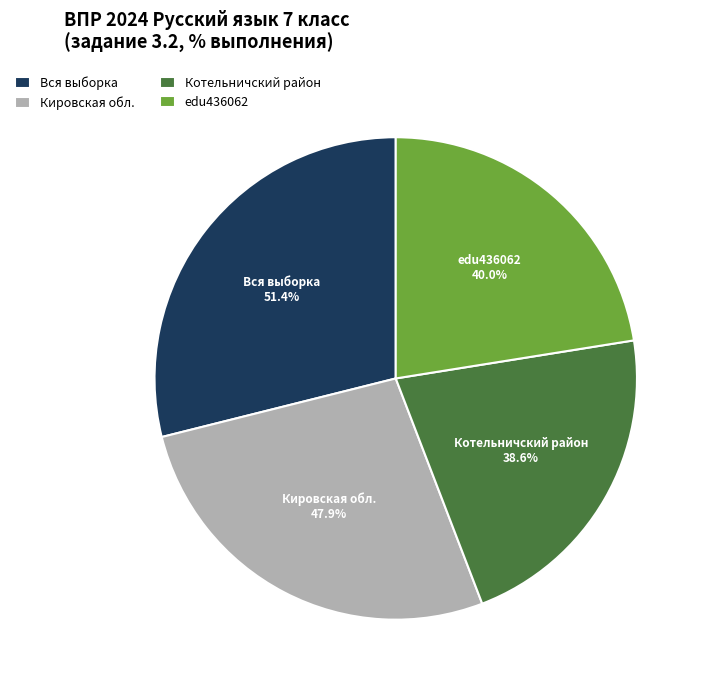

What is the largest slice in the pie chart?

Вся выборка